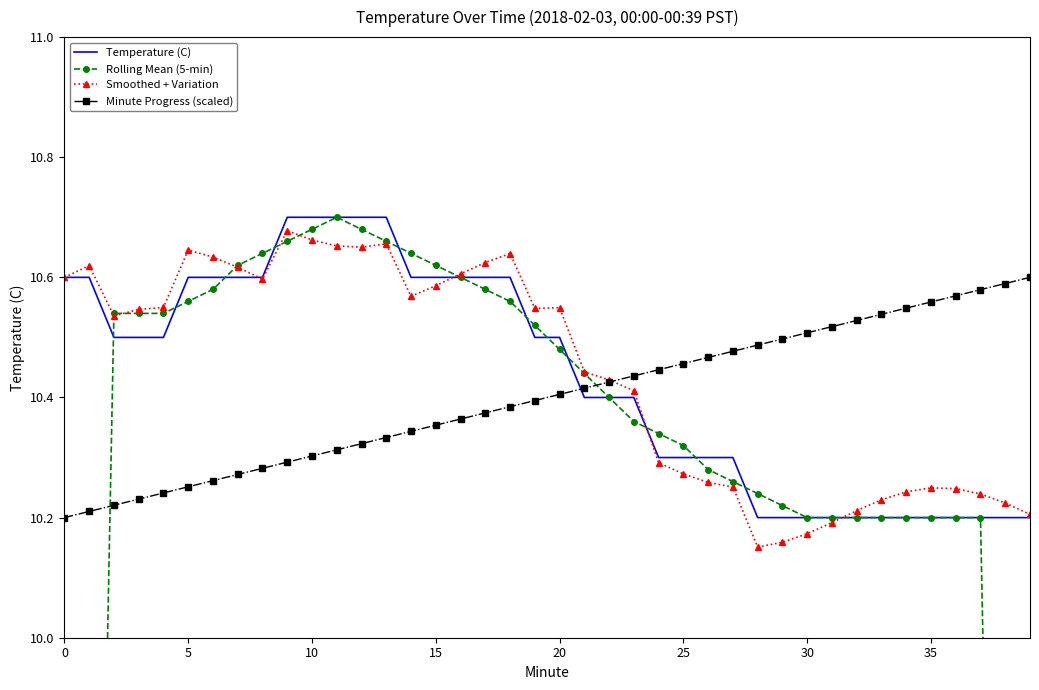

What is the difference between the second highest and minimum values in the Minute Progress (scaled) series?

0.4